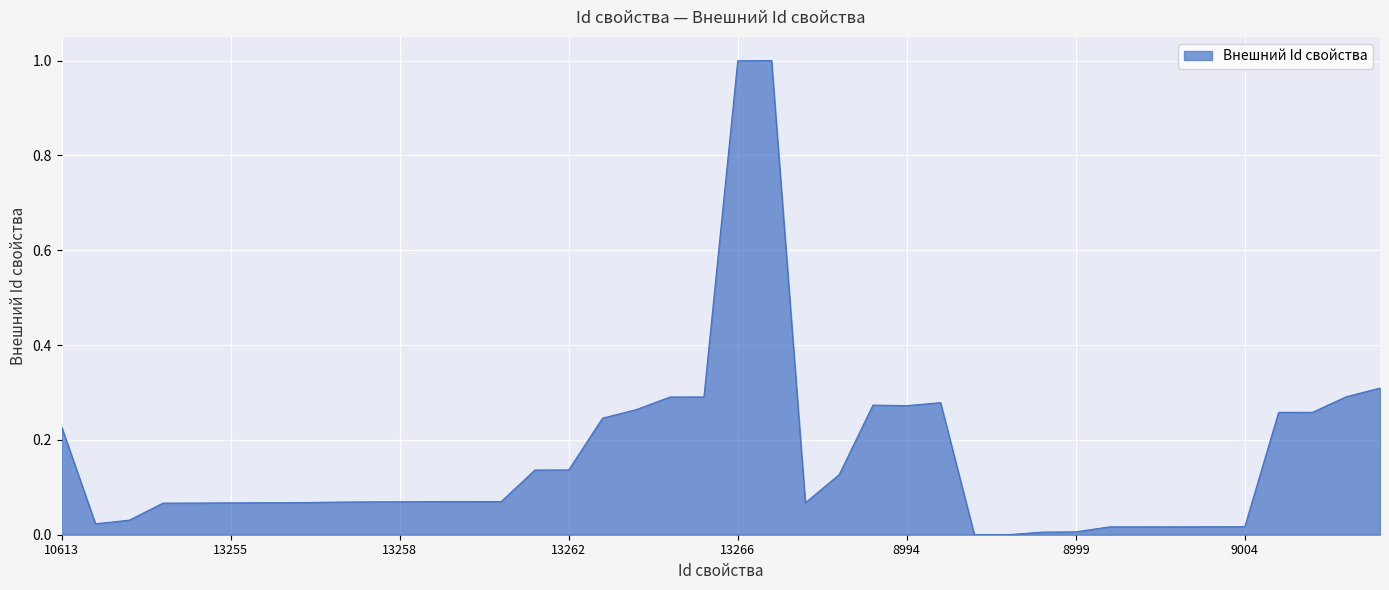

Does the chart display data point markers on the line(s)?

No